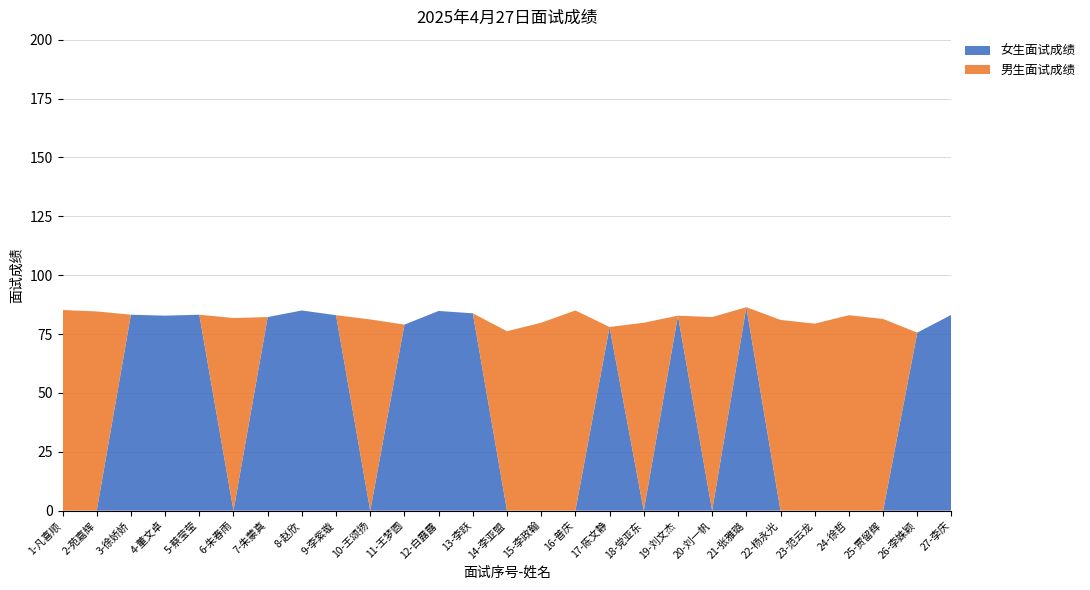

Reading left to right, what are all the values shown in this chart?

男生面试成绩: 85.2	84.6	0.0	0.0	0.0	81.8	0.0	0.0	0.0	81.2	0.0	0.0	0.0	76.2	79.8	85.0	0.0	79.8	0.0	82.2	0.0	81.0	79.4	83.0	81.4	0.0	0.0
女生面试成绩: 0.0	0.0	83.2	82.8	83.2	0.0	82.2	85.0	83.0	0.0	79.0	84.8	83.8	0.0	0.0	0.0	78.0	0.0	82.8	0.0	86.4	0.0	0.0	0.0	0.0	75.6	83.2